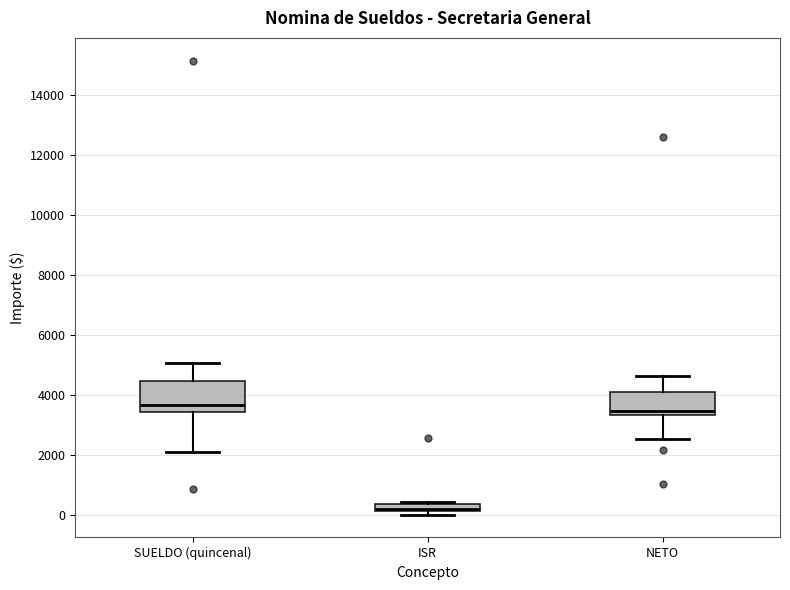

Which box is the tallest, from its lower edge to its upper edge?

SUELDO (quincenal)